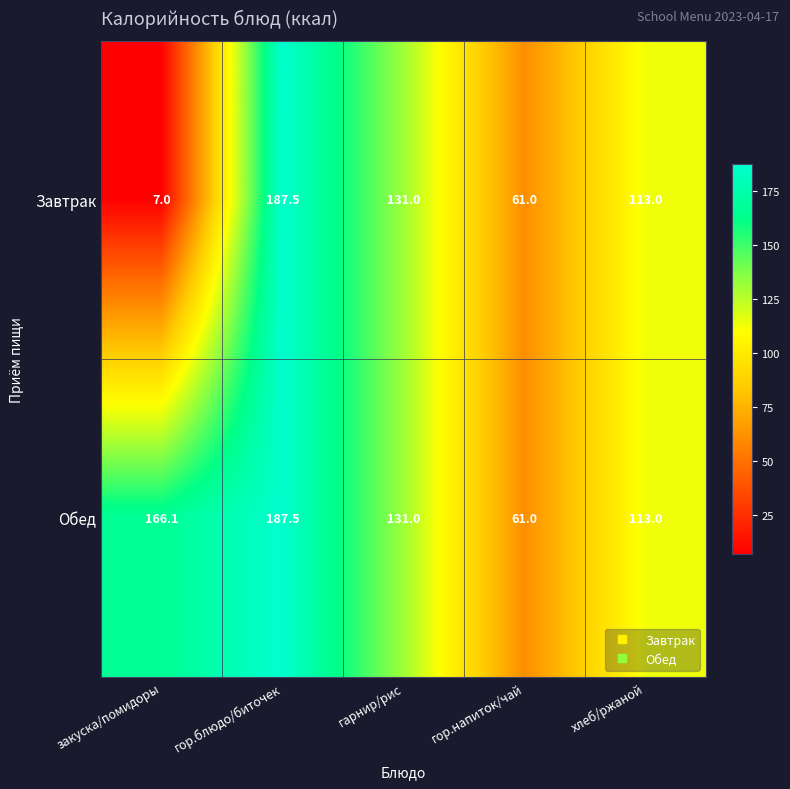

Where does the Завтрак series first go above 113?

гор.блюдо/биточек